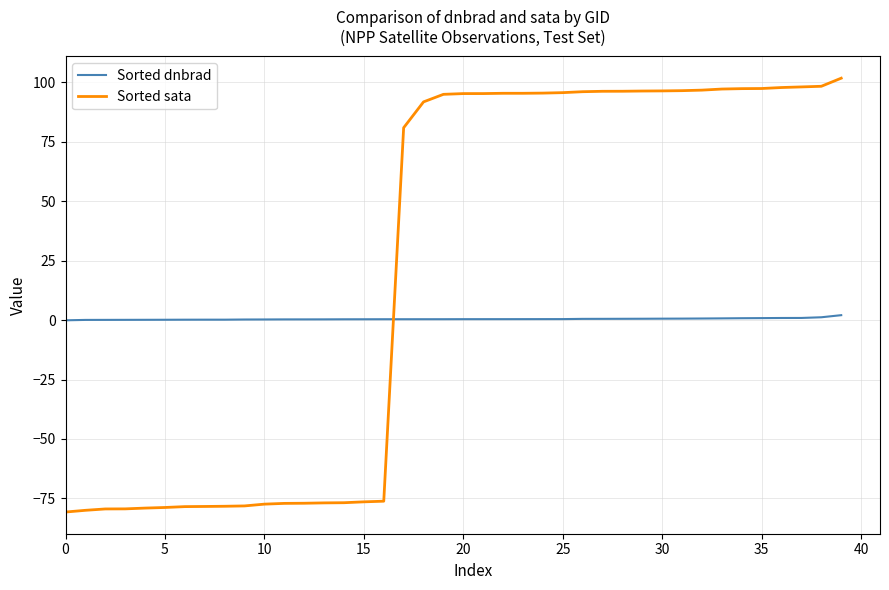

Which series has the largest total across all categories?

Sorted sata